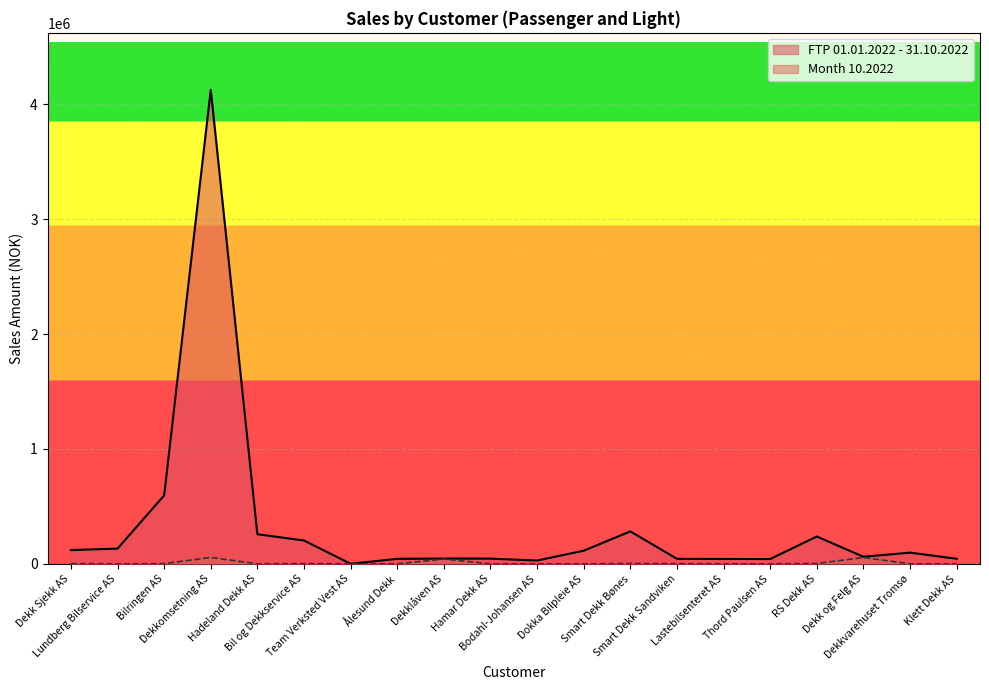

True or false: Month 10.2022 and FTP 01.01.2022 - 31.10.2022 intersect in this chart.

False